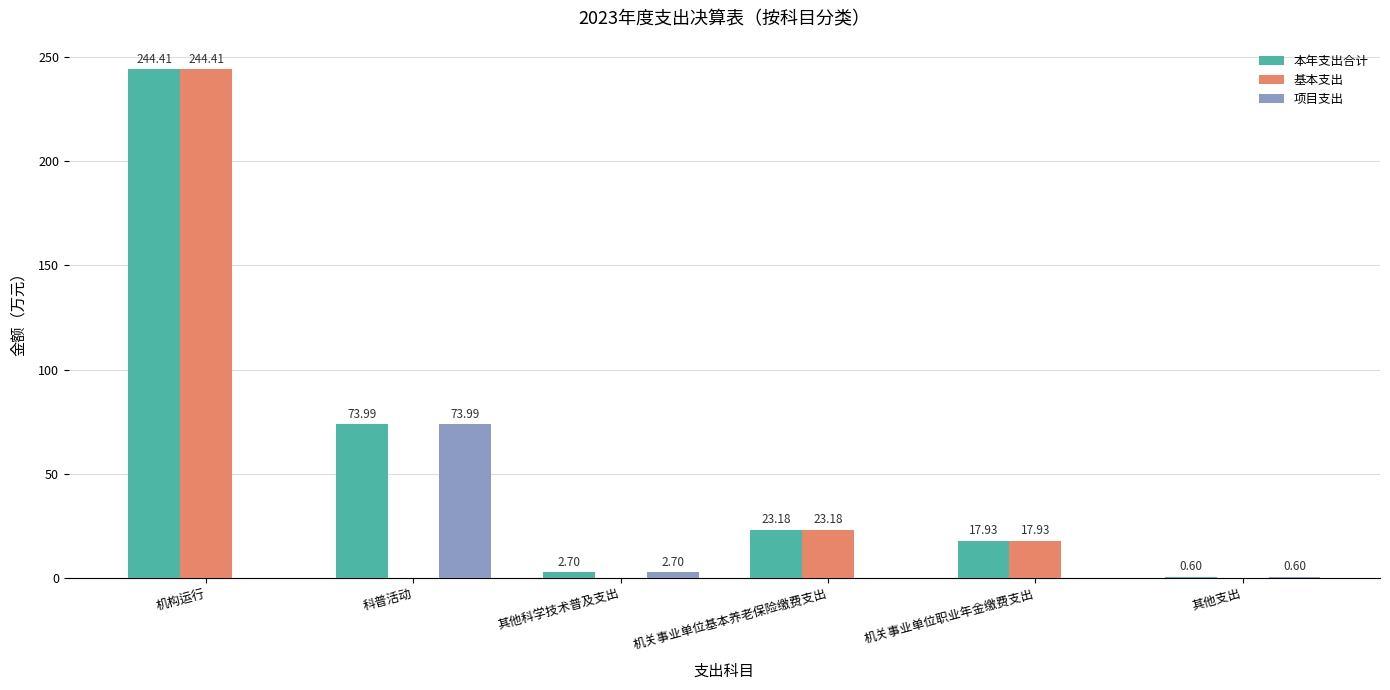

Reading left to right, what are all the values shown in this chart?

本年支出合计: 244.4	74.0	2.7	23.2	17.9	0.6
基本支出: 244.4	0.0	0.0	23.2	17.9	0.0
项目支出: 0.0	74.0	2.7	0.0	0.0	0.6